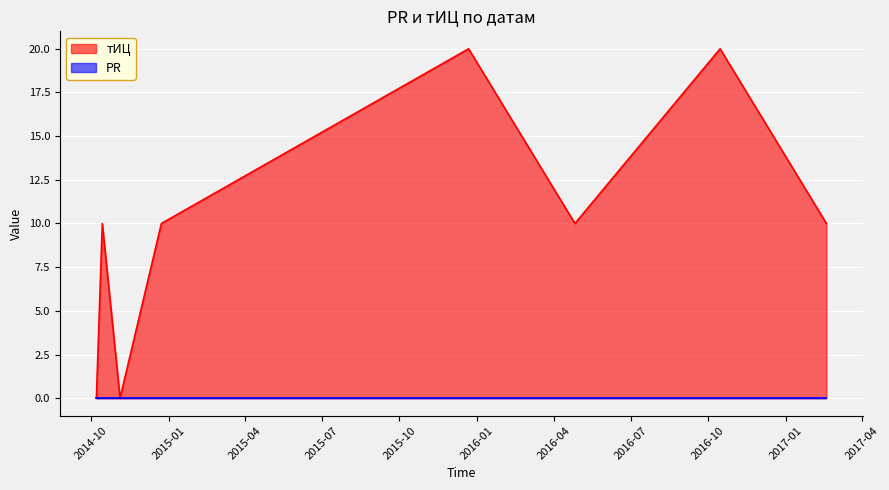

How many points are higher than both their immediate neighbors (excluding endpoints)?

3